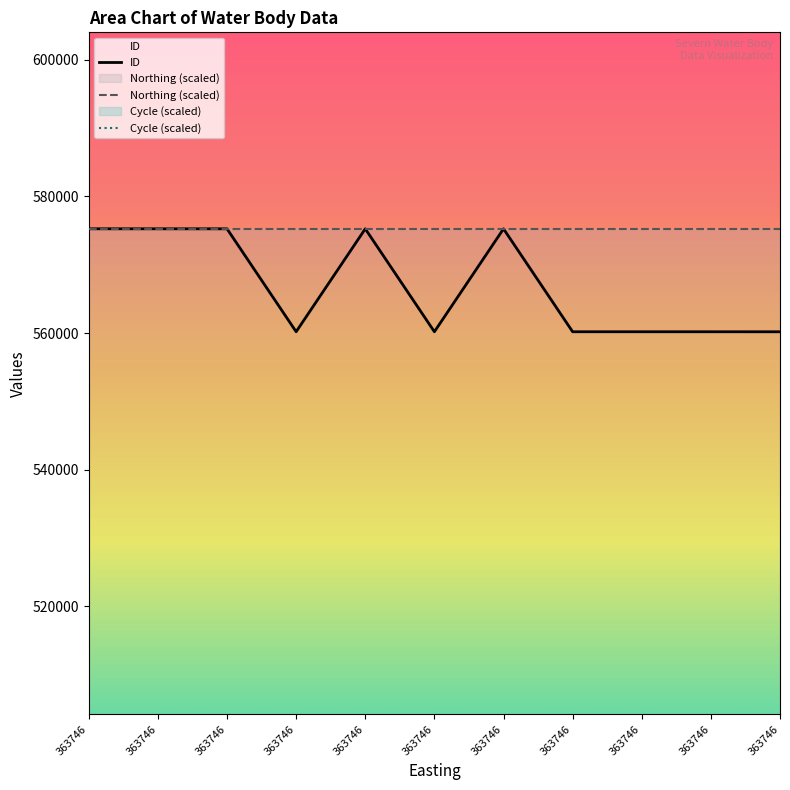

Which category has the highest value in the Northing (scaled) series?

363746